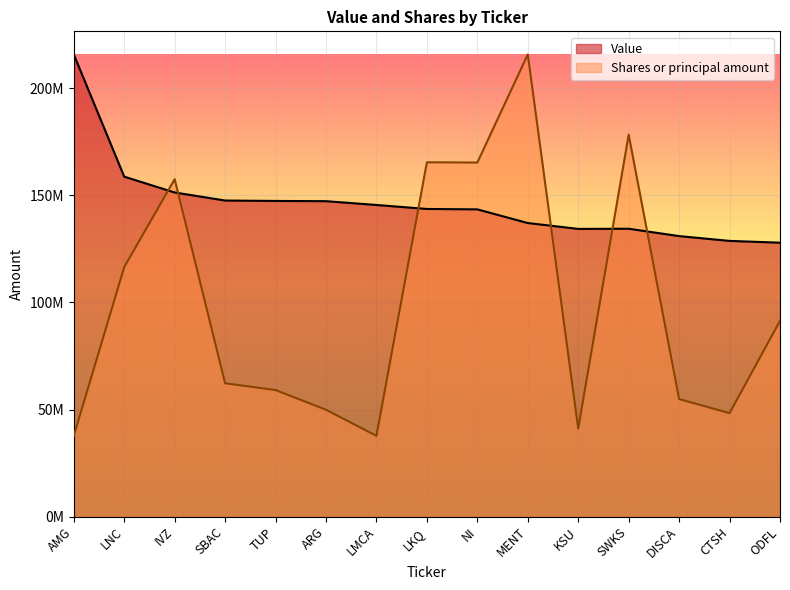

Reading left to right, transcribe all the data shown in this chart.

Value: AMG=215808000.0	LNC=158733000.0	IVZ=151344000.0	SBAC=147594000.0	TUP=147401000.0	ARG=147289000.0	LMCA=145521000.0	LKQ=143651000.0	NI=143458000.0	MENT=137082000.0	KSU=134351000.0	SWKS=134412000.0	DISCA=130985000.0	CTSH=128741000.0	ODFL=127908000.0
Shares or principal amount: AMG=37706193.2	LNC=116523486.3	IVZ=157552774.5	SBAC=62253352.7	TUP=59087173.9	ARG=49899704.3	LMCA=37693536.8	LKQ=165453651.3	NI=165331634.8	MENT=215808000.0	KSU=41112805.2	SWKS=178336897.2	DISCA=54893592.9	CTSH=48310836.2	ODFL=91415505.2